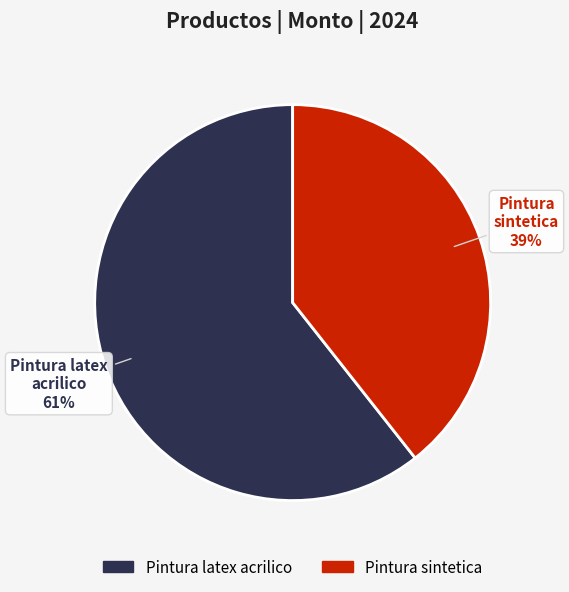

What is the largest slice in the pie chart?

Pintura latex acrilico